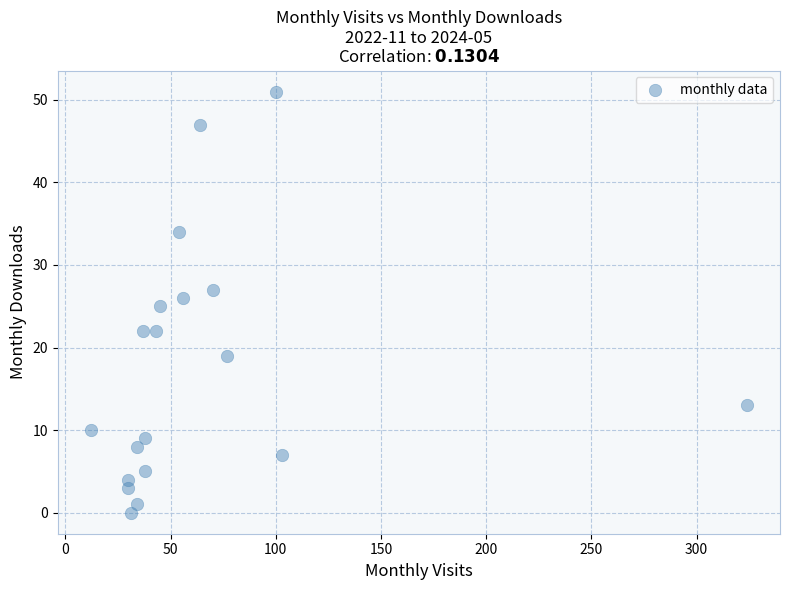

What is the range of X values (max minus min)?

312